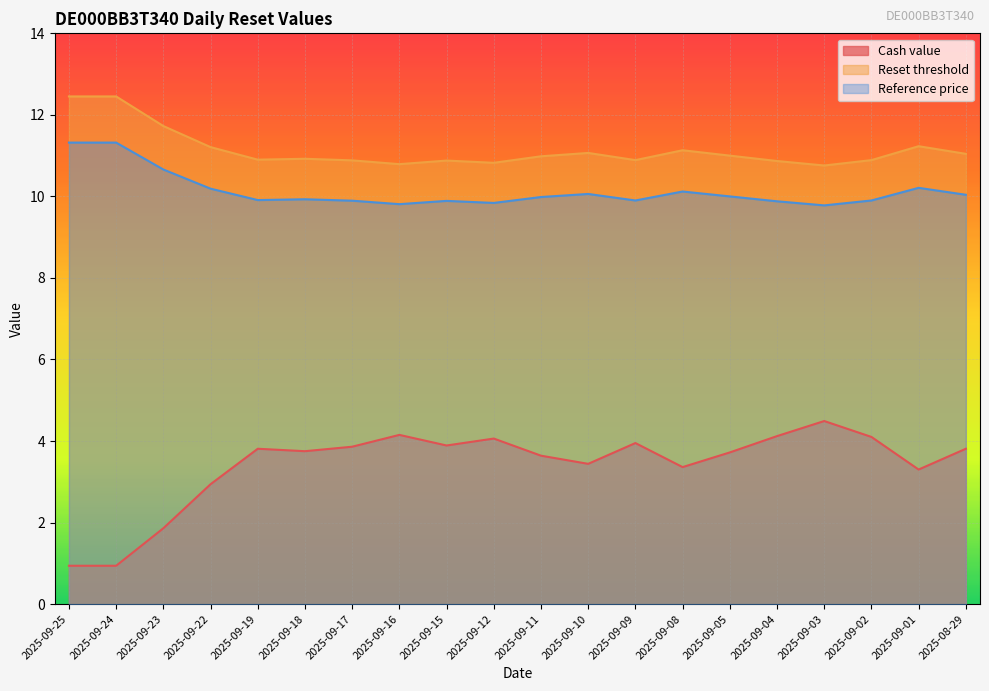

What is the label of the 7th point from the right?

2025-09-08